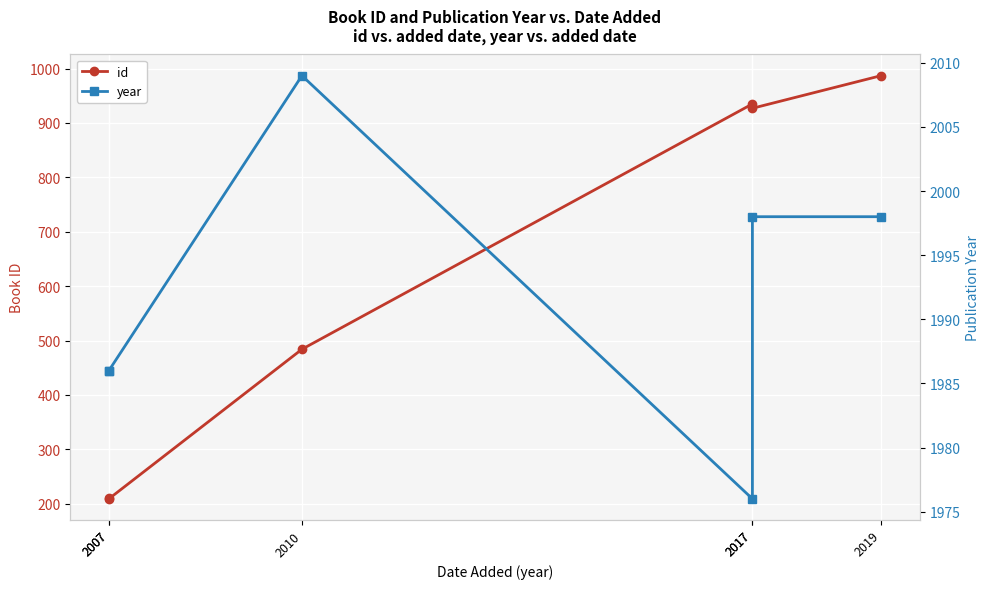

Reading left to right, what are all the values shown in this chart?

id: 210	209	484	935	927	987
year: 1986	1986	2009	1976	1998	1998